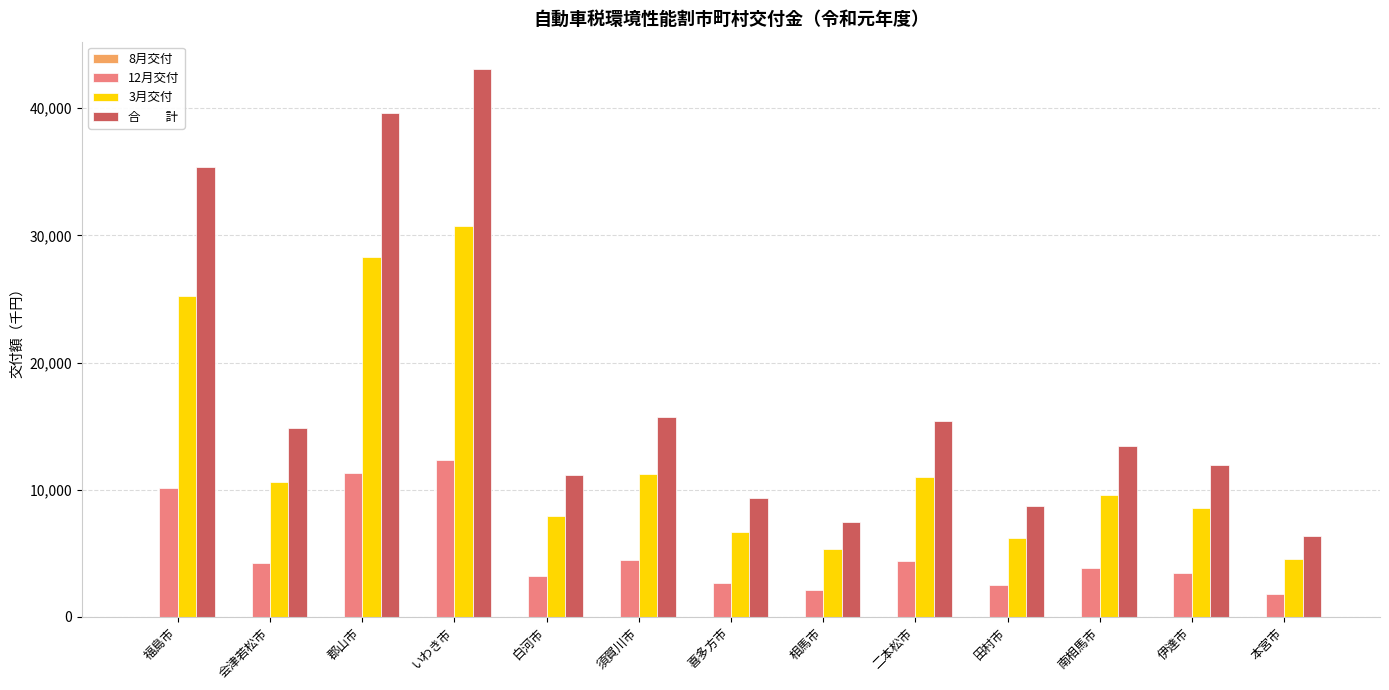

What is the total value across all series at 南相馬市?

26850